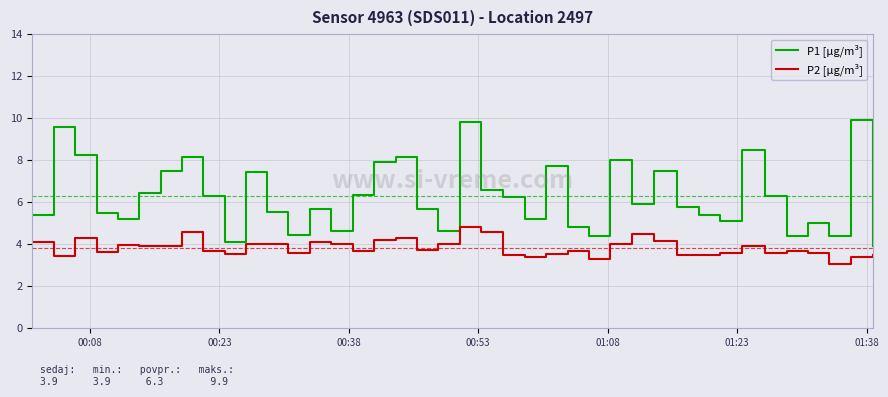

Which series has the widest spread of values?

P1 [µg/m³]